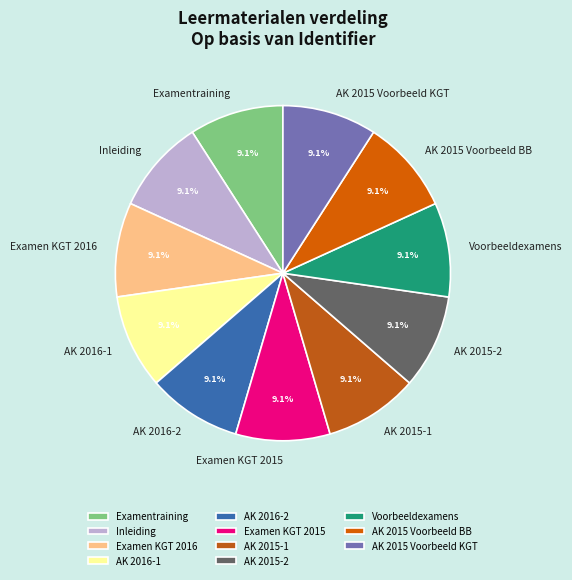

True or false: Voorbeeldexamens accounts for 1% of the total.

False